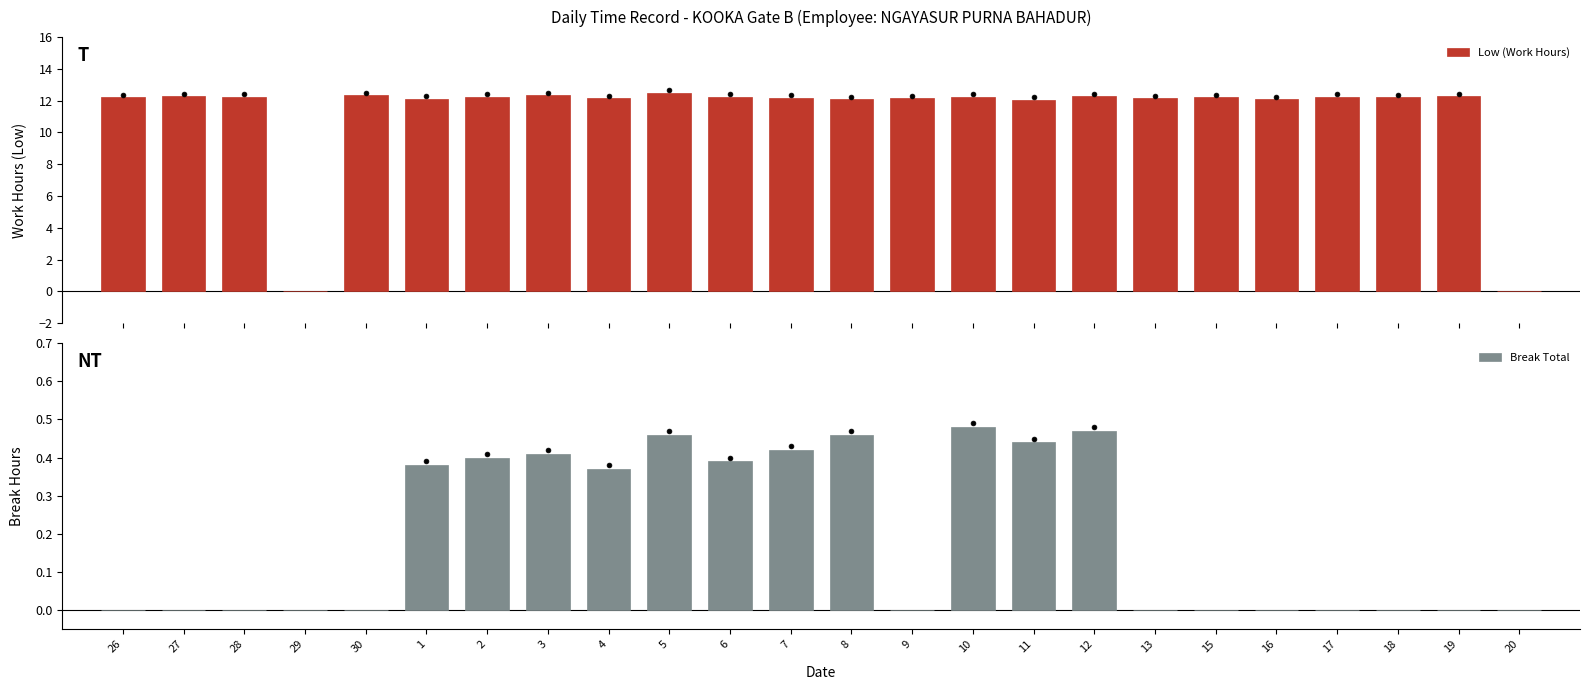

Is the value of Break Total at 13 greater than the value of Low (Work Hours) at 20?

No